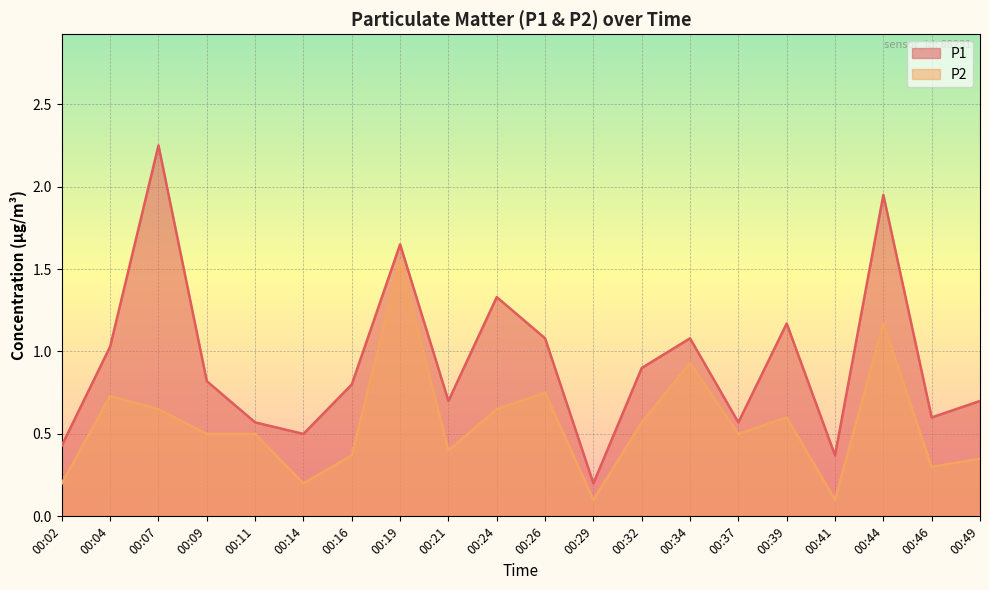

At which category is the sum across all series the highest?

00:19